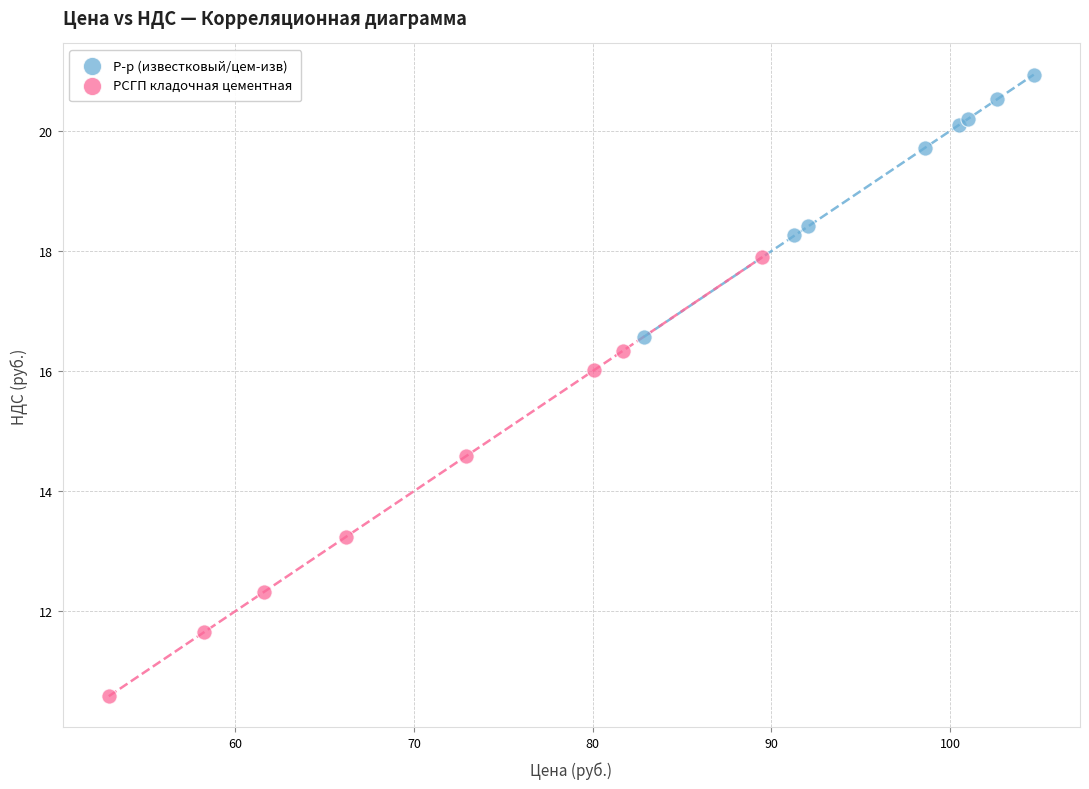

Which series has the widest spread of Y values?

РСГП кладочная цементная